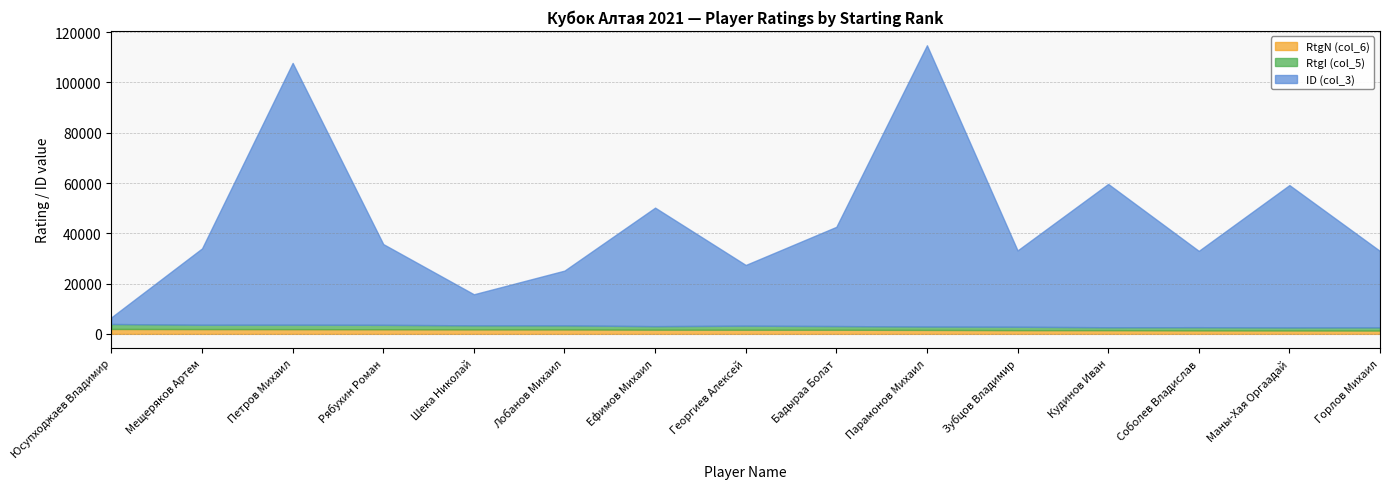

What is the label of the 2nd point from the left?

Мещеряков Артем